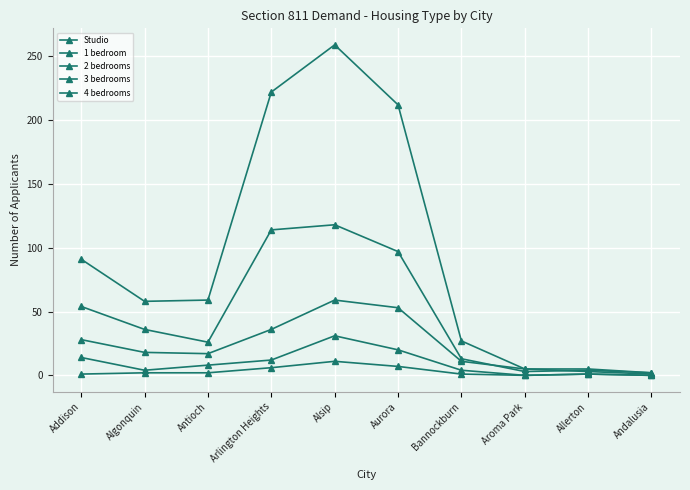

True or false: 4 bedrooms and Studio cross at least once.

False